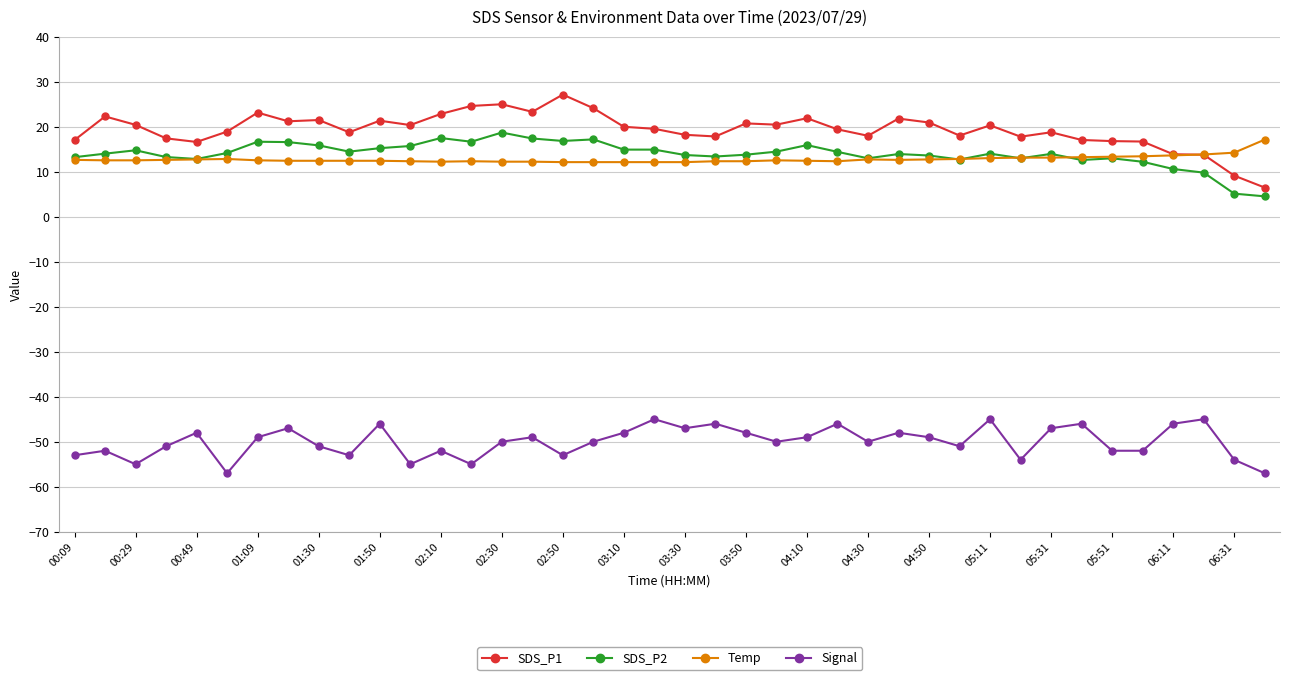

True or false: Temp has more than 0 points higher than both neighbors.

True